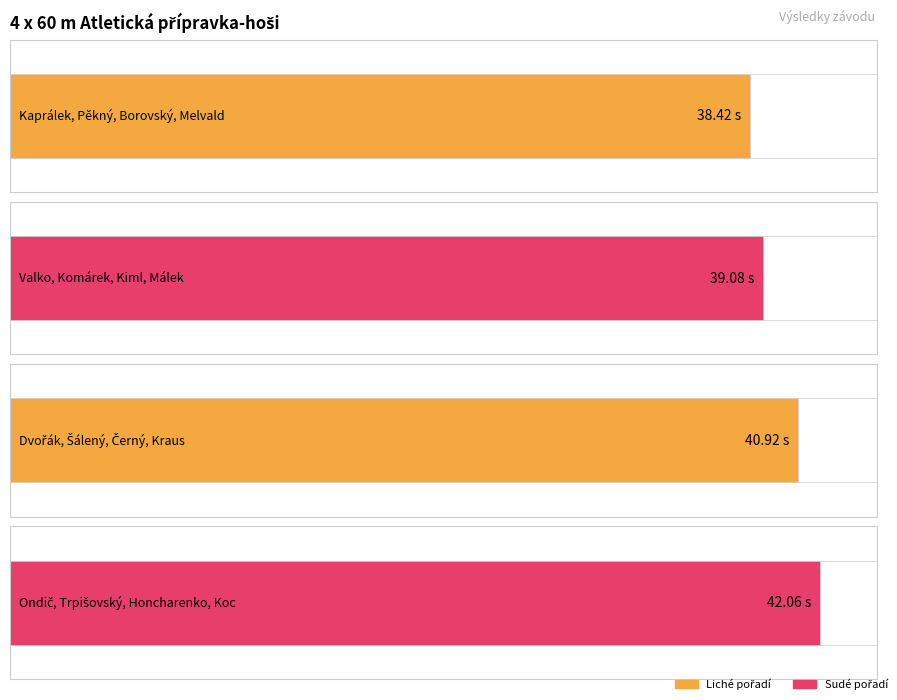

Reading left to right, transcribe all the data shown in this chart.

38.4	39.1	40.9	42.1